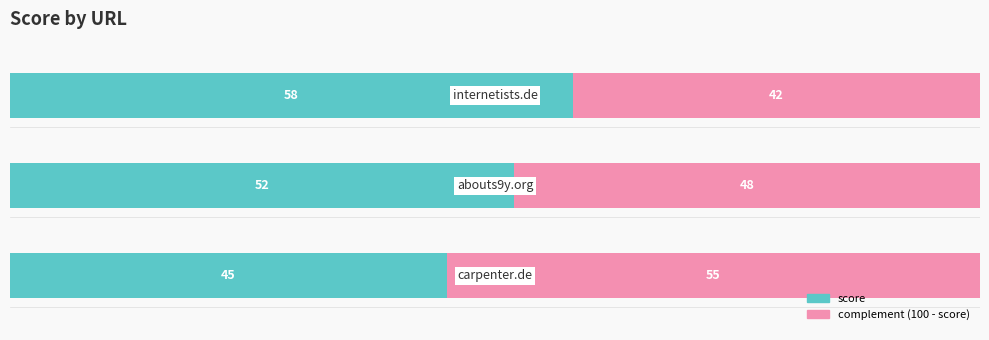

How many categories are shown in the chart?

3